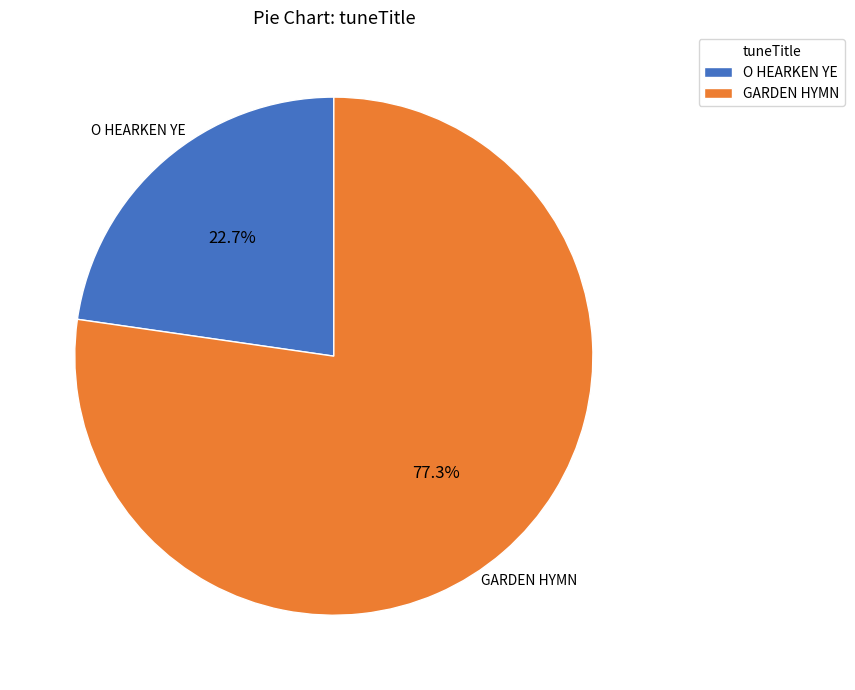

True or false: O HEARKEN YE accounts for 23% of the total.

True